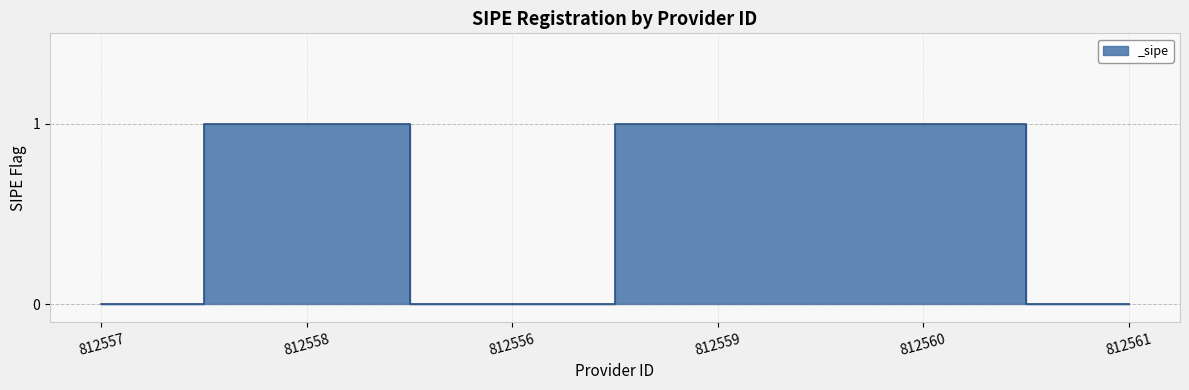

What is the difference between the second highest and minimum values?

1